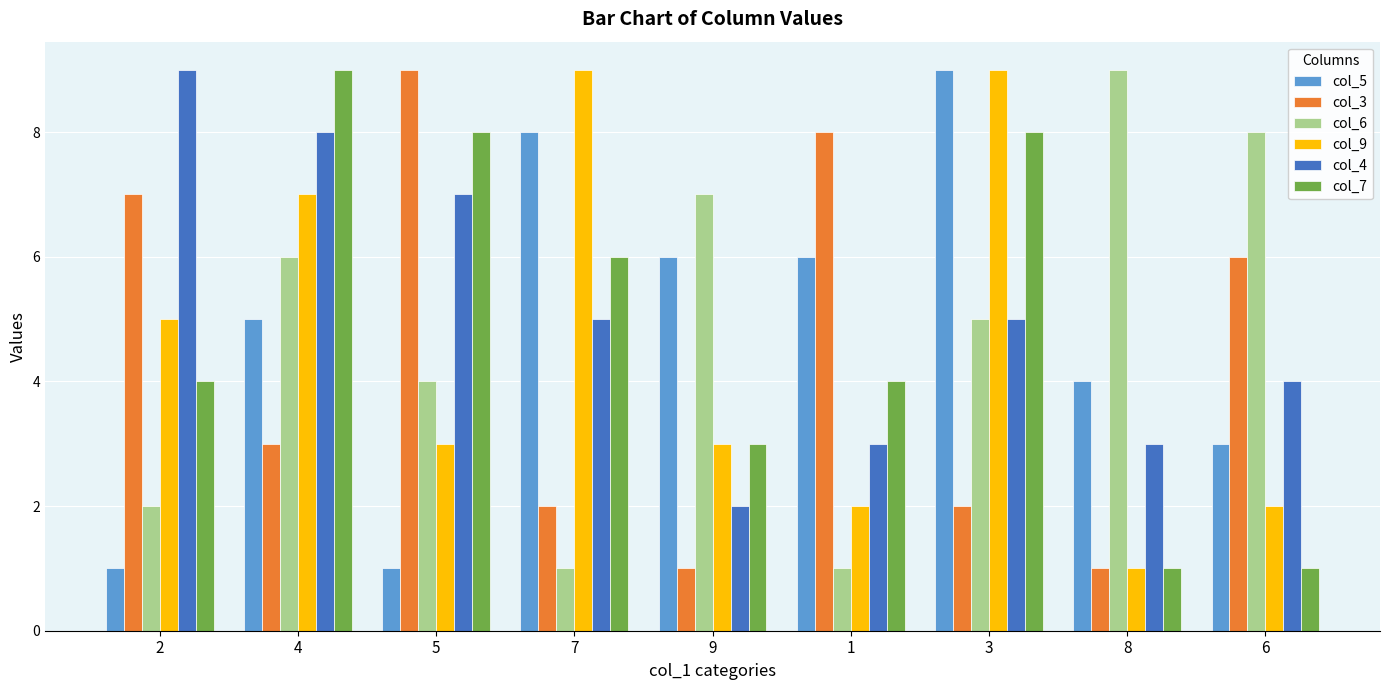

Which series changed the most between 9 and 3?

col_9